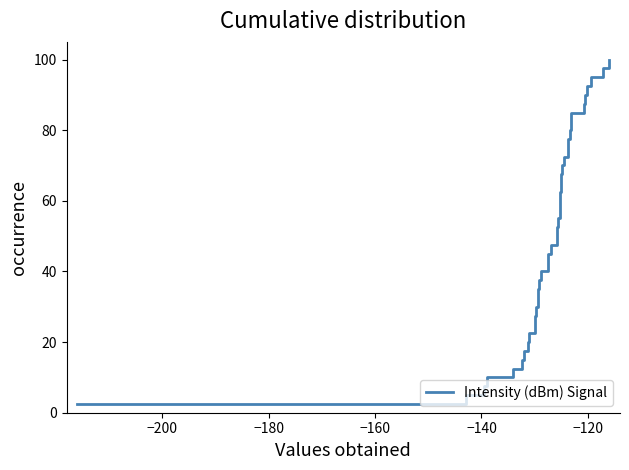

What is the maximum value shown in the chart?

100.0